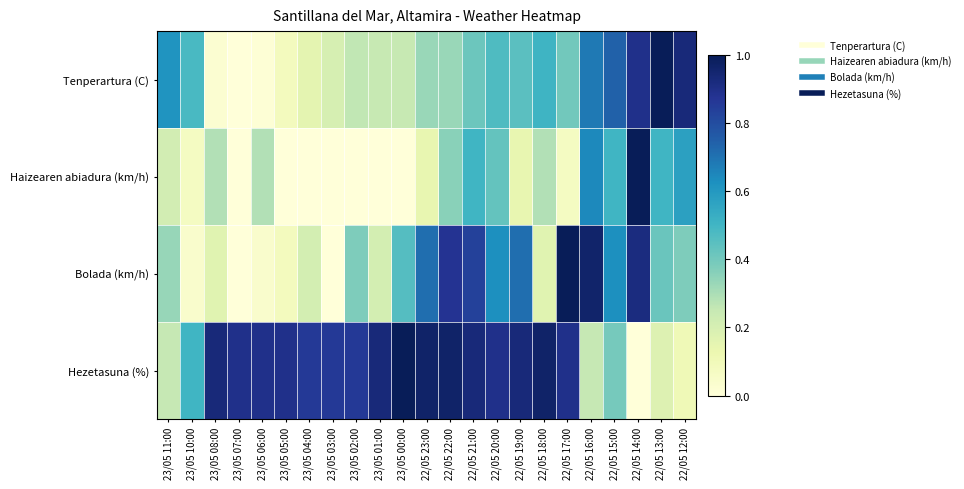

Reading left to right, extract all data points from this chart.

Tenperartura (C): 23/05 11:00=0.6	23/05 10:00=0.5	23/05 08:00=0.0	23/05 07:00=0.0	23/05 06:00=0.0	23/05 05:00=0.1	23/05 04:00=0.2	23/05 03:00=0.2	23/05 02:00=0.3	23/05 01:00=0.2	23/05 00:00=0.2	22/05 23:00=0.3	22/05 22:00=0.3	22/05 21:00=0.4	22/05 20:00=0.5	22/05 19:00=0.4	22/05 18:00=0.5	22/05 17:00=0.4	22/05 16:00=0.7	22/05 15:00=0.7	22/05 14:00=0.9	22/05 13:00=1.0	22/05 12:00=0.9
Haizearen abiadura (km/h): 23/05 11:00=0.2	23/05 10:00=0.1	23/05 08:00=0.3	23/05 07:00=0.0	23/05 06:00=0.3	23/05 05:00=0.0	23/05 04:00=0.0	23/05 03:00=0.0	23/05 02:00=0.0	23/05 01:00=0.0	23/05 00:00=0.0	22/05 23:00=0.1	22/05 22:00=0.4	22/05 21:00=0.5	22/05 20:00=0.4	22/05 19:00=0.1	22/05 18:00=0.3	22/05 17:00=0.1	22/05 16:00=0.6	22/05 15:00=0.5	22/05 14:00=1.0	22/05 13:00=0.5	22/05 12:00=0.6
Bolada (km/h): 23/05 11:00=0.3	23/05 10:00=0.0	23/05 08:00=0.2	23/05 07:00=0.0	23/05 06:00=0.0	23/05 05:00=0.1	23/05 04:00=0.2	23/05 03:00=0.0	23/05 02:00=0.4	23/05 01:00=0.2	23/05 00:00=0.5	22/05 23:00=0.7	22/05 22:00=0.9	22/05 21:00=0.8	22/05 20:00=0.6	22/05 19:00=0.7	22/05 18:00=0.2	22/05 17:00=1.0	22/05 16:00=1.0	22/05 15:00=0.6	22/05 14:00=0.9	22/05 13:00=0.4	22/05 12:00=0.4
Hezetasuna (%): 23/05 11:00=0.2	23/05 10:00=0.5	23/05 08:00=0.9	23/05 07:00=0.9	23/05 06:00=0.9	23/05 05:00=0.9	23/05 04:00=0.9	23/05 03:00=0.9	23/05 02:00=0.9	23/05 01:00=0.9	23/05 00:00=1.0	22/05 23:00=1.0	22/05 22:00=1.0	22/05 21:00=0.9	22/05 20:00=0.9	22/05 19:00=0.9	22/05 18:00=1.0	22/05 17:00=0.9	22/05 16:00=0.2	22/05 15:00=0.4	22/05 14:00=0.0	22/05 13:00=0.2	22/05 12:00=0.1